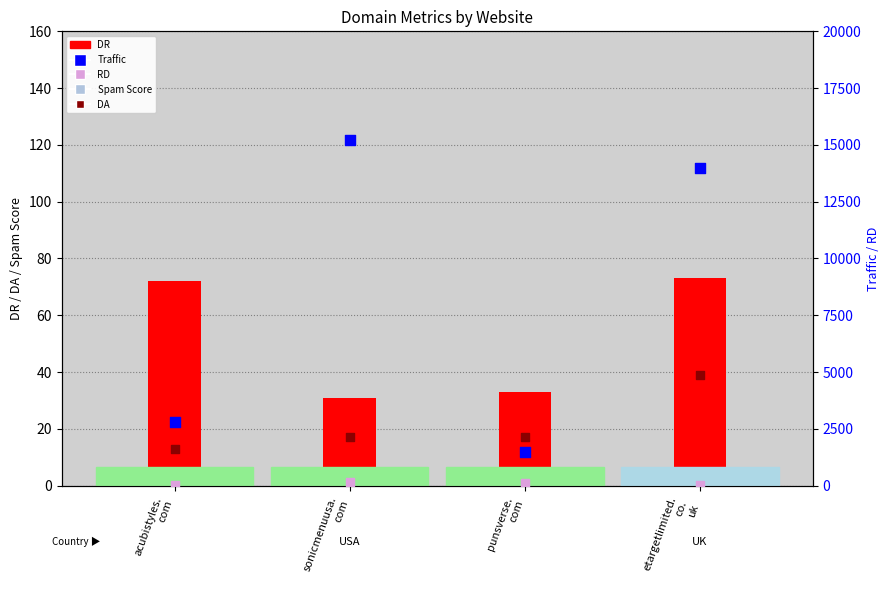

Which series has the largest total across all categories?

Traffic